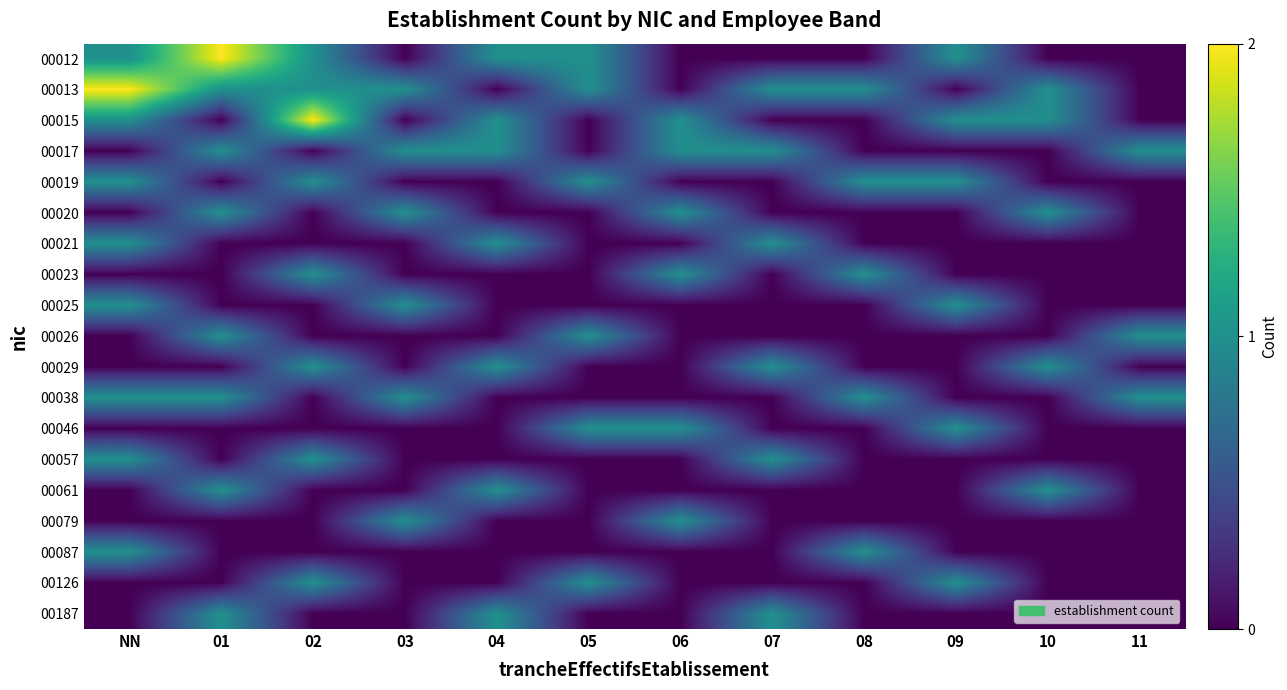

Reading right to left, transcribe all the data shown in this chart.

00012: 11=0	10=0	09=1	08=0	07=0	06=0	05=1	04=1	03=0	02=1	01=2	NN=1
00013: 11=0	10=1	09=0	08=1	07=1	06=0	05=1	04=0	03=1	02=1	01=1	NN=2
00015: 11=0	10=1	09=1	08=0	07=0	06=1	05=0	04=1	03=0	02=2	01=0	NN=1
00017: 11=1	10=0	09=0	08=0	07=1	06=1	05=0	04=1	03=1	02=0	01=1	NN=0
00019: 11=0	10=0	09=1	08=1	07=0	06=0	05=1	04=0	03=0	02=1	01=0	NN=1
00020: 11=0	10=1	09=0	08=0	07=0	06=1	05=0	04=0	03=1	02=0	01=1	NN=0
00021: 11=0	10=0	09=0	08=0	07=1	06=0	05=0	04=1	03=0	02=0	01=0	NN=1
00023: 11=0	10=0	09=0	08=1	07=0	06=1	05=0	04=0	03=0	02=1	01=0	NN=0
00025: 11=0	10=0	09=1	08=0	07=0	06=0	05=0	04=0	03=1	02=0	01=0	NN=1
00026: 11=1	10=0	09=0	08=0	07=0	06=0	05=1	04=0	03=0	02=0	01=1	NN=0
00029: 11=0	10=1	09=0	08=0	07=1	06=0	05=0	04=1	03=0	02=1	01=0	NN=0
00038: 11=1	10=0	09=0	08=1	07=0	06=0	05=0	04=0	03=1	02=0	01=1	NN=1
00046: 11=0	10=0	09=1	08=0	07=0	06=1	05=1	04=0	03=0	02=0	01=0	NN=0
00057: 11=0	10=0	09=0	08=0	07=1	06=0	05=0	04=0	03=0	02=1	01=0	NN=1
00061: 11=0	10=1	09=0	08=0	07=0	06=0	05=0	04=1	03=0	02=0	01=1	NN=0
00079: 11=0	10=0	09=0	08=0	07=0	06=1	05=0	04=0	03=1	02=0	01=0	NN=0
00087: 11=0	10=0	09=0	08=1	07=0	06=0	05=0	04=0	03=0	02=0	01=0	NN=1
00126: 11=0	10=0	09=1	08=0	07=0	06=0	05=1	04=0	03=0	02=1	01=0	NN=0
00187: 11=0	10=0	09=0	08=0	07=1	06=0	05=0	04=1	03=0	02=0	01=1	NN=0